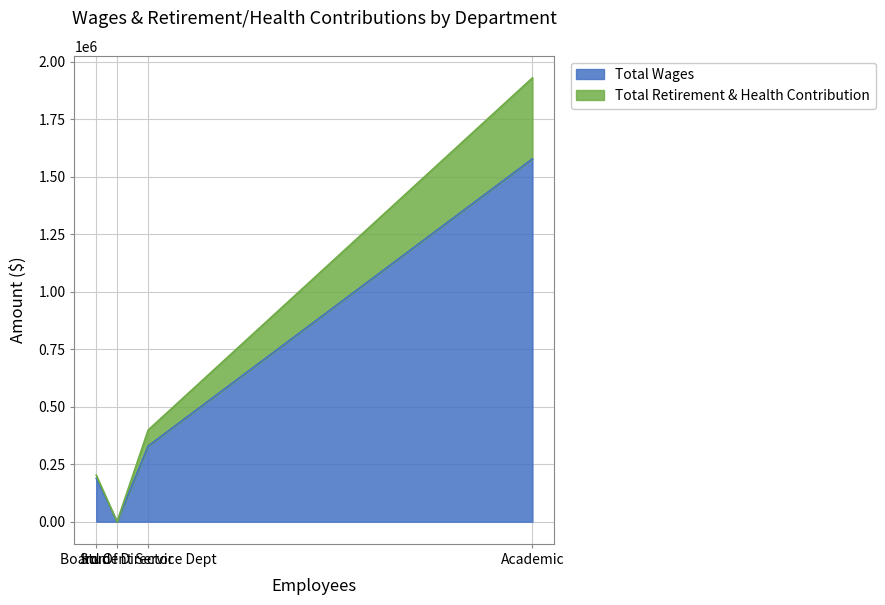

Does the chart display data point markers on the line(s)?

No